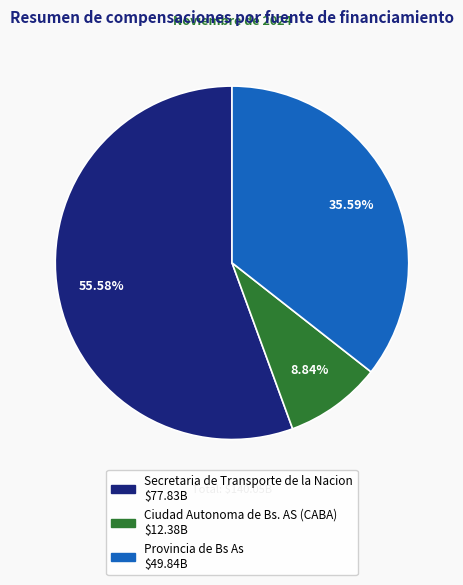

Which category has the biggest portion of the pie?

Secretaria de Transporte de la Nacion